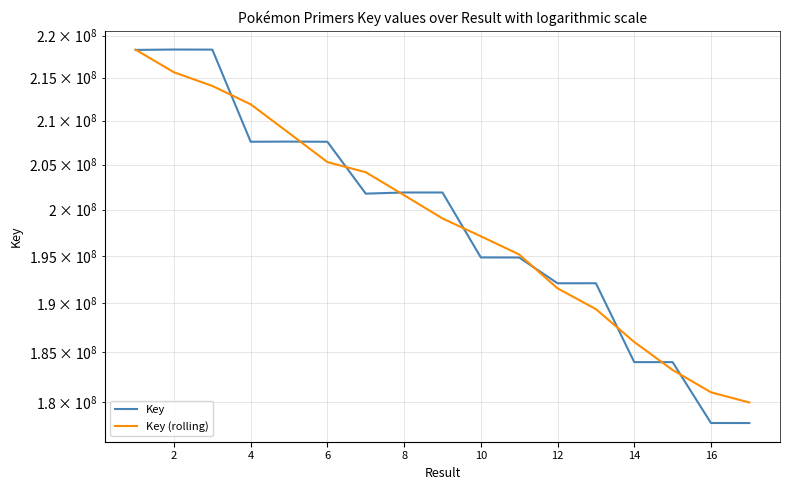

What is the difference between the maximum and minimum values in the Key (rolling) series?

38383444.7